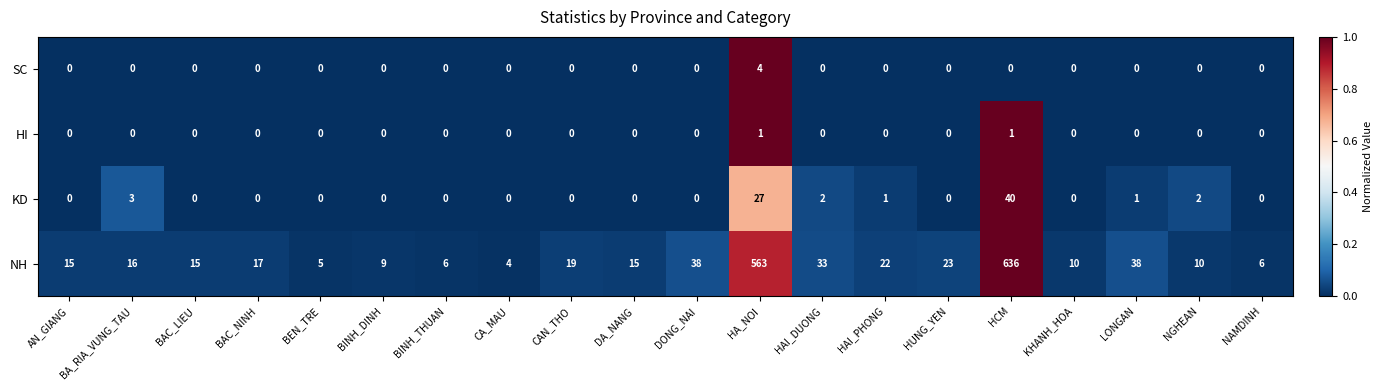

Is it true that SC equals 3 at DONG_NAI?

False